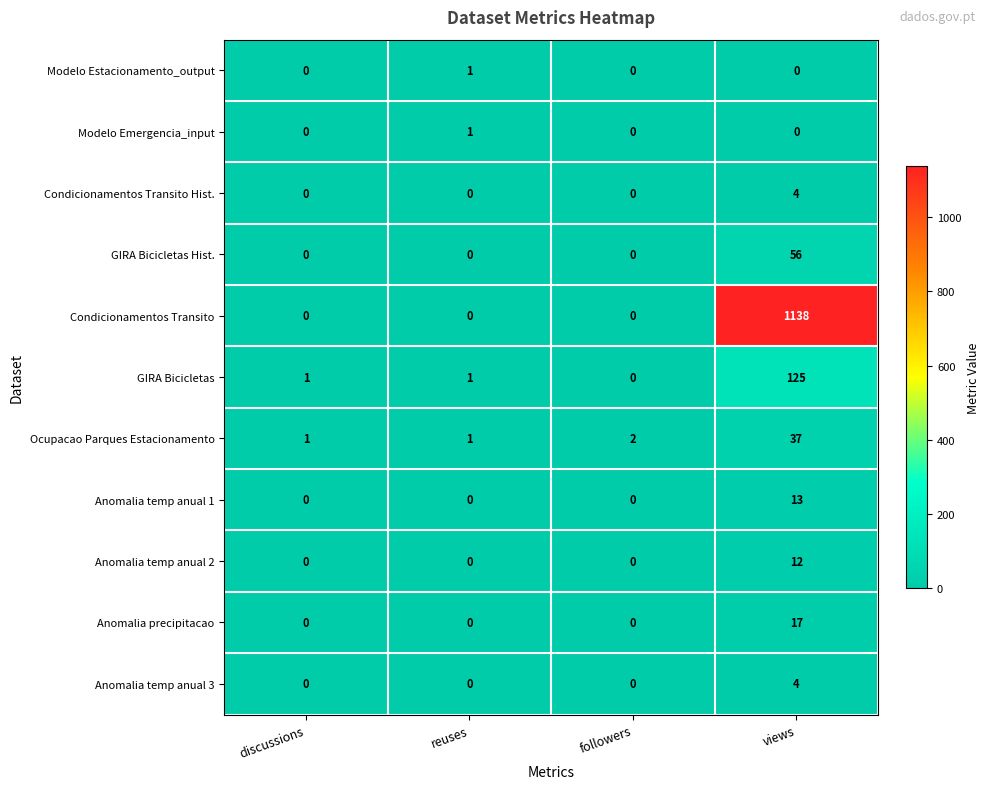

At which category is the sum across all series the highest?

views